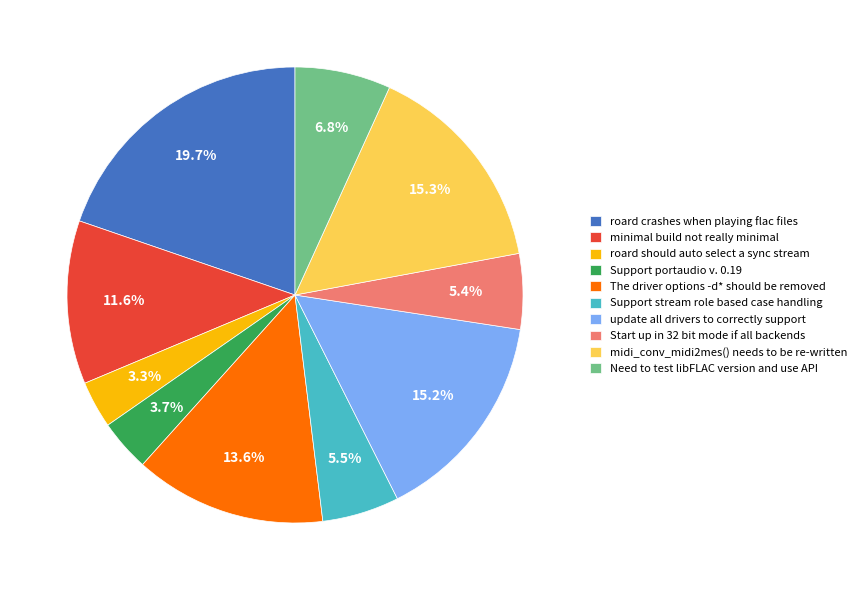

Which slice is the largest?

roard crashes when playing flac files